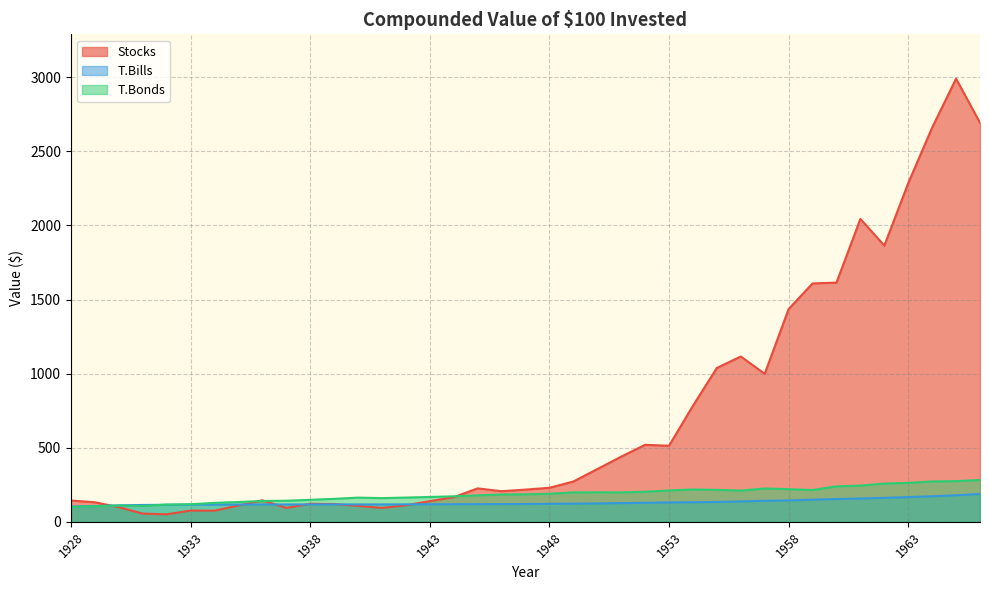

What is the value of the T.Bills point at the 22nd from the left?

122.9